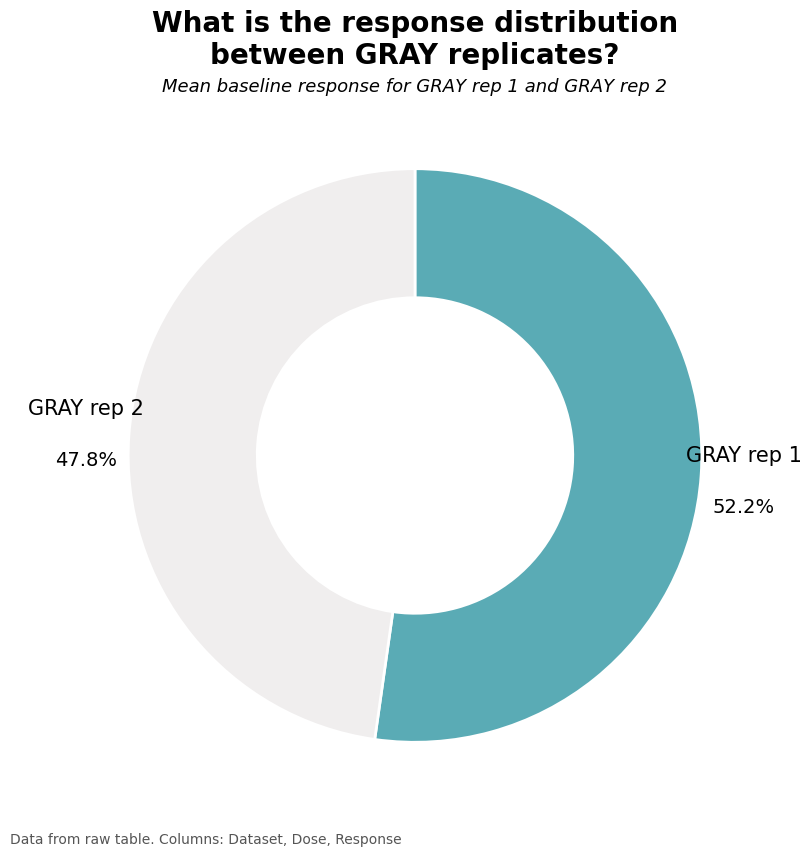

How many slices are in this pie chart?

2